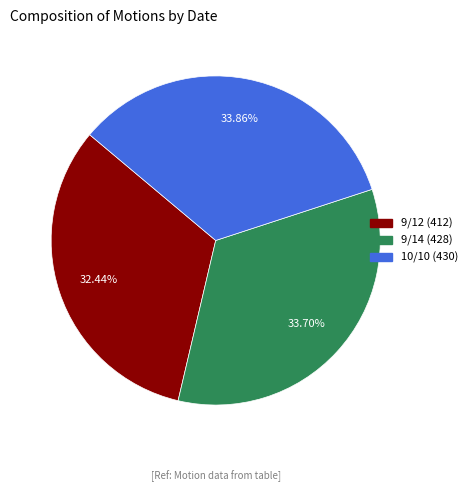

True or false: 9/12 accounts for 32% of the total.

True